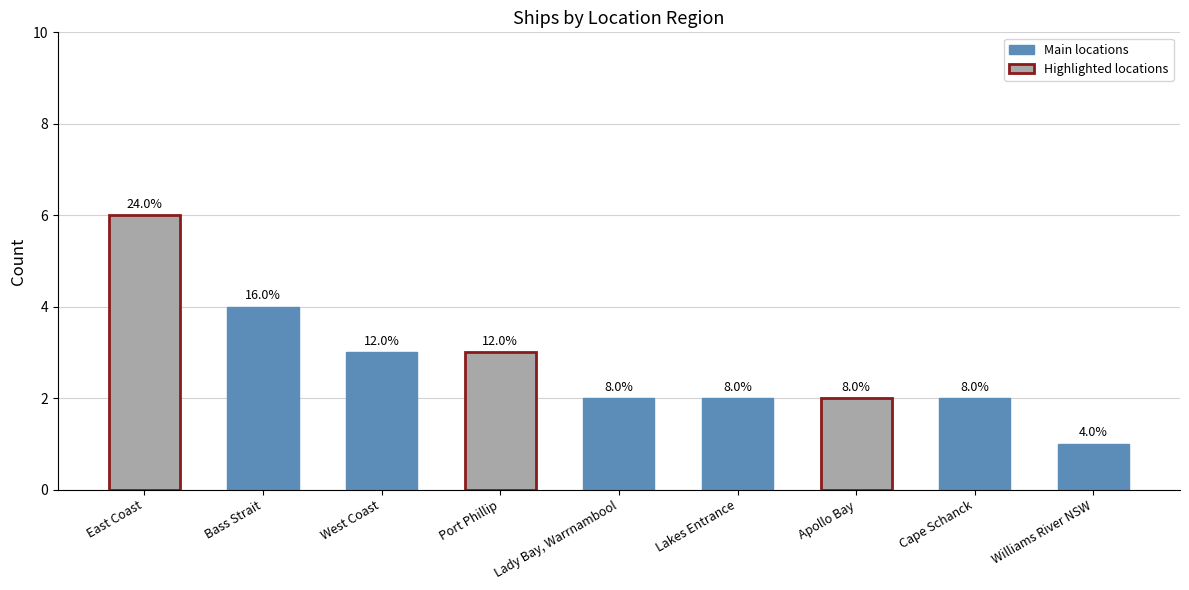

How many values are between 2 and 3?

6